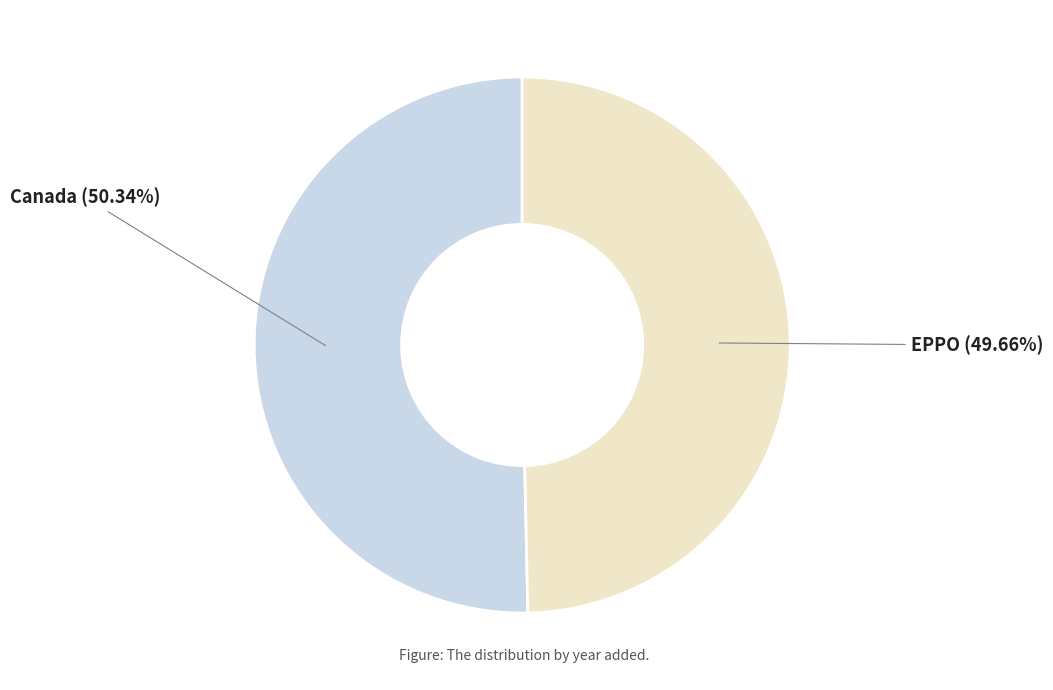

Is there any slice that represents more than half of the pie?

Yes